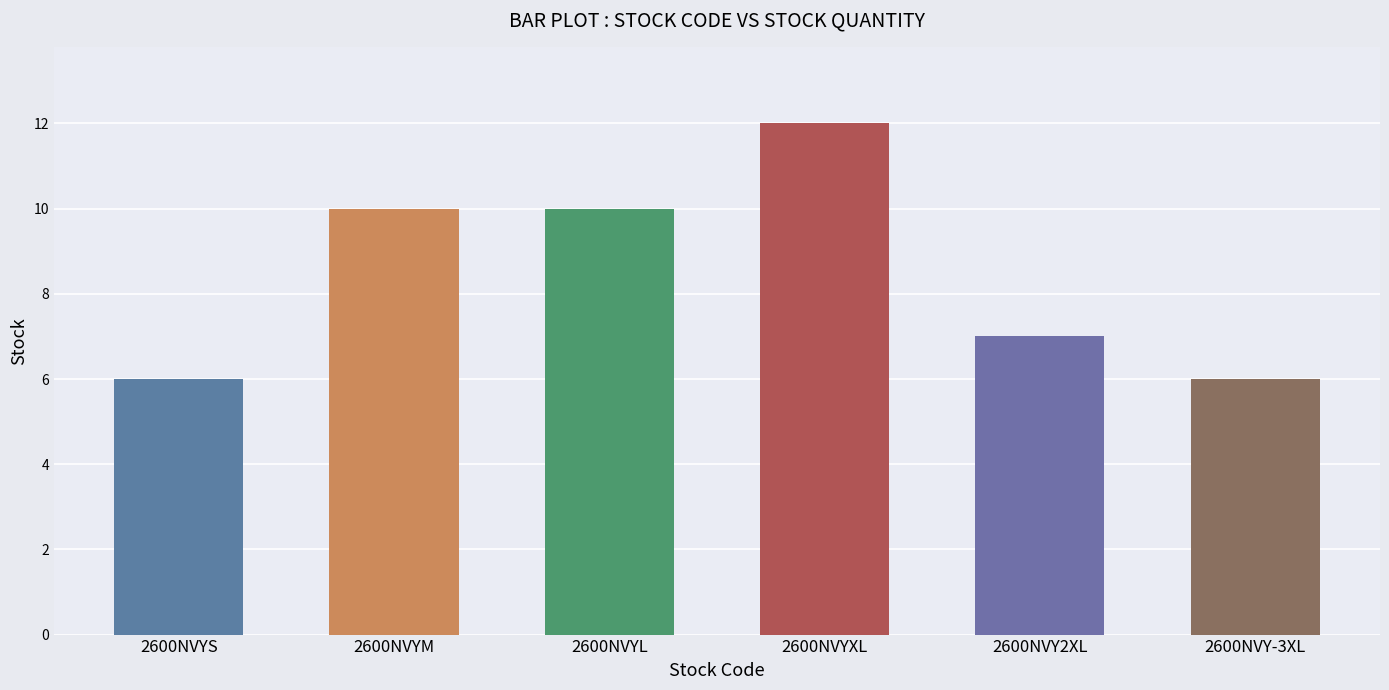

What is the smallest value displayed?

6